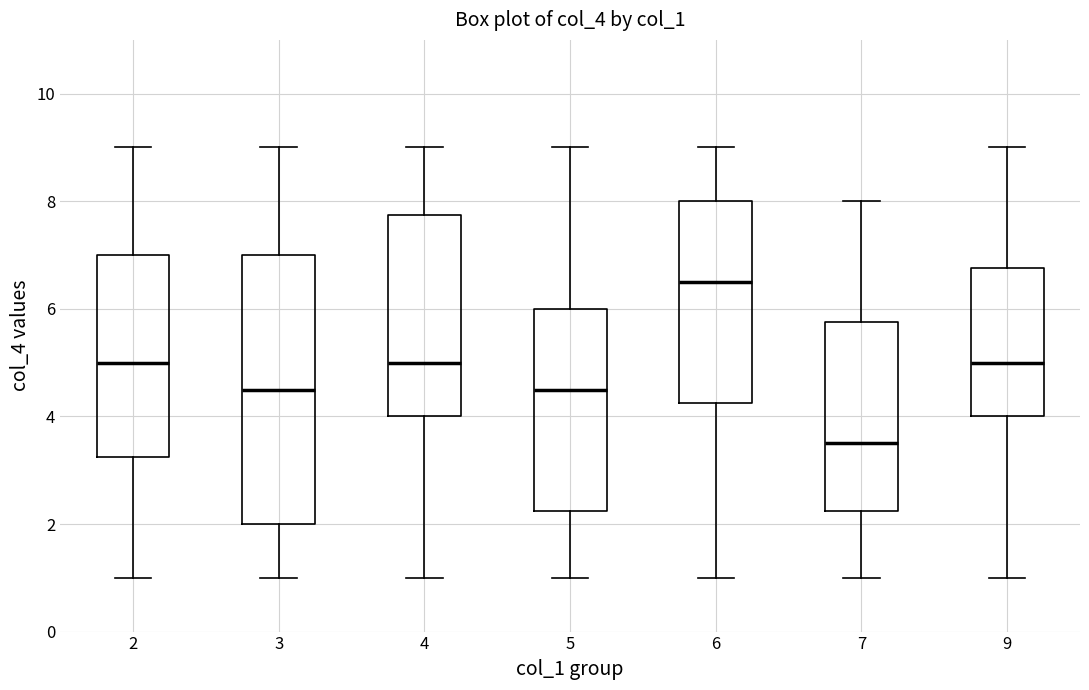

Comparing the boxes themselves (not the whiskers), which one is the tallest?

3